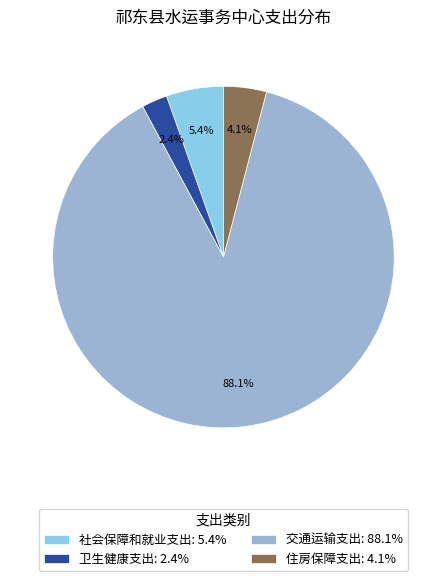

Does 交通运输支出 represent more than half of the total?

Yes